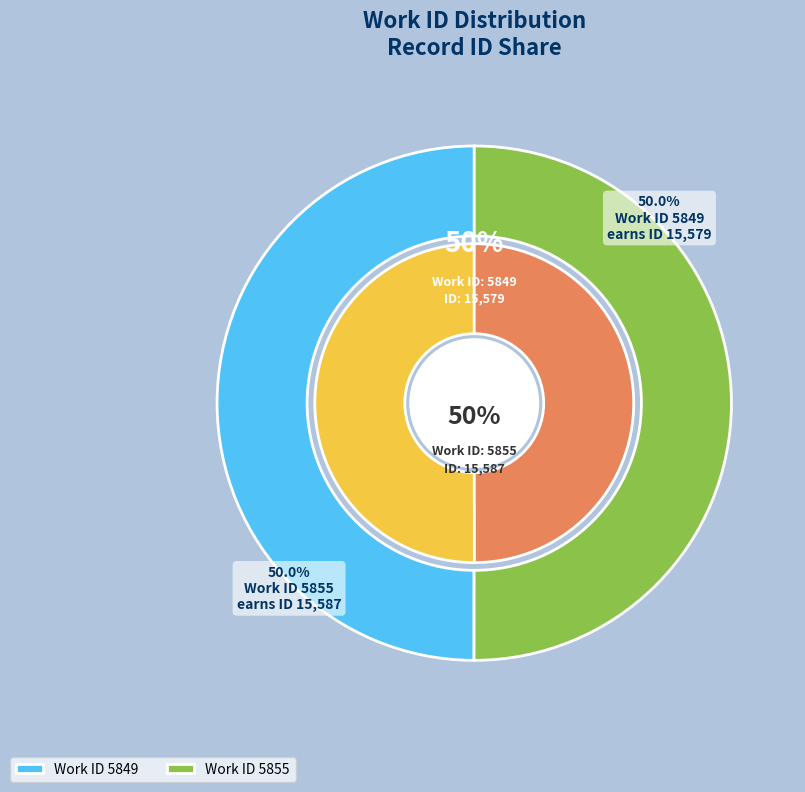

Is it true that 5855 is 60% of the pie?

False